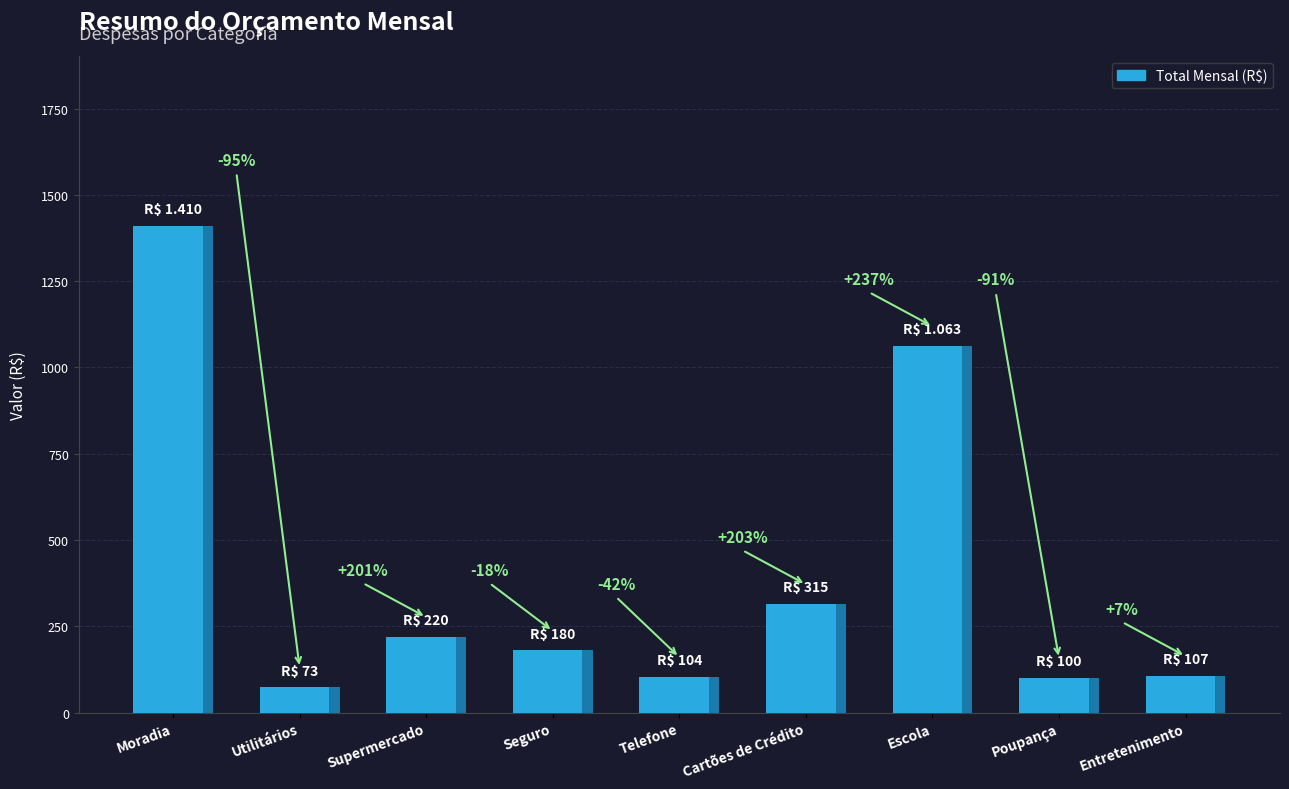

What is the difference between the second highest and second lowest values?

963